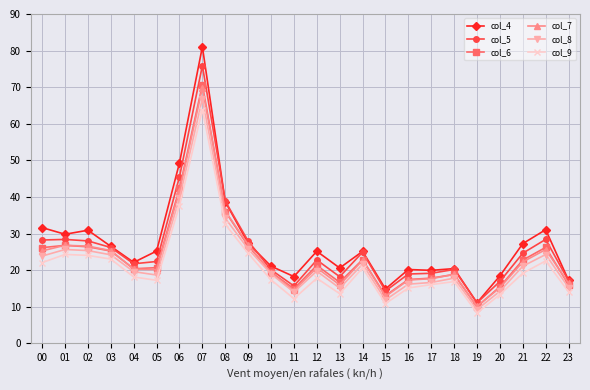

What is the difference between the second highest and minimum values in the col_5 series?

34.4